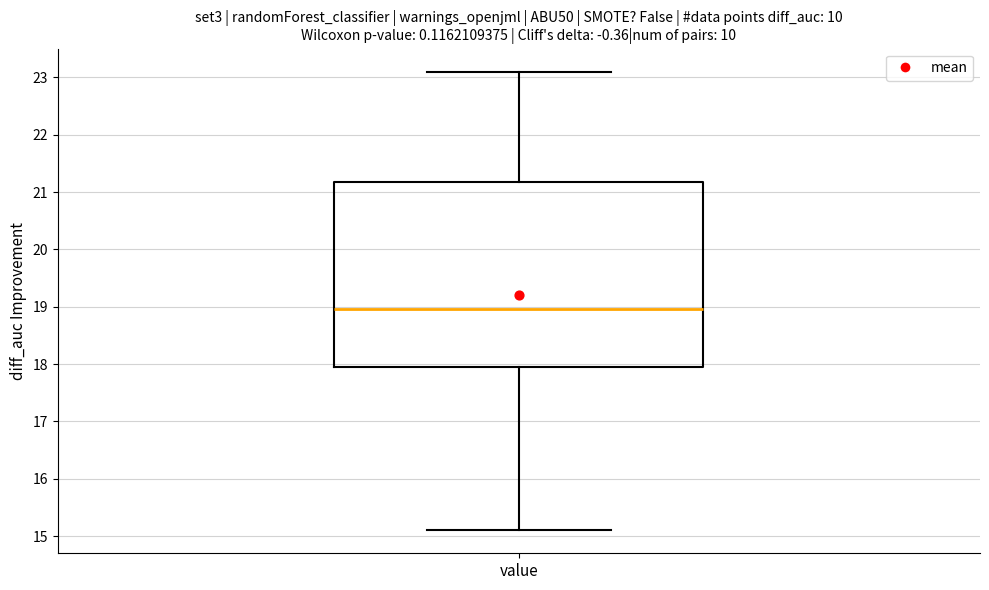

Where does the lower whisker of the box for value end on the y-axis? The values are not printed on the chart, so give them approximately, as read against the axis.

15.1